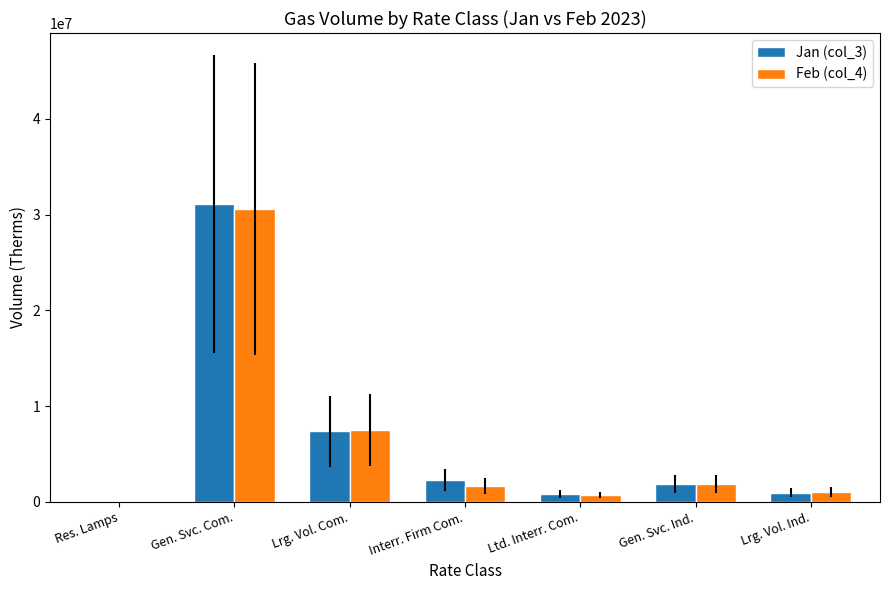

Is the value of Feb (col_4) at Gen. Svc. Ind. greater than the value of Jan (col_3) at Lrg. Vol. Ind.?

Yes